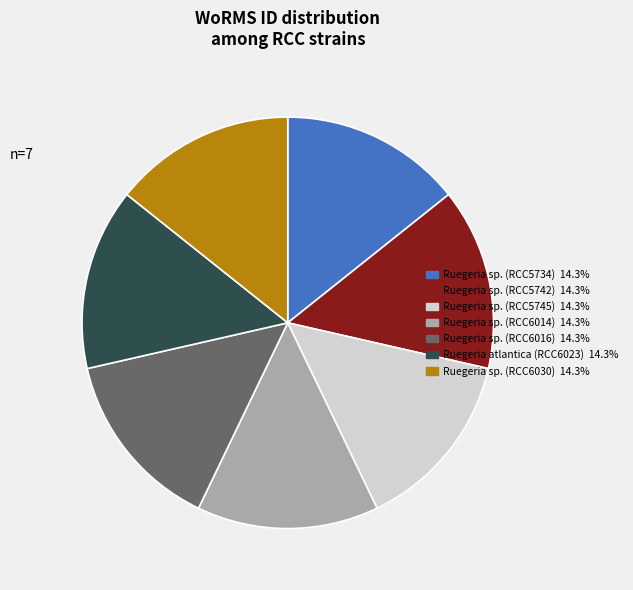

Does any single category account for the majority?

No